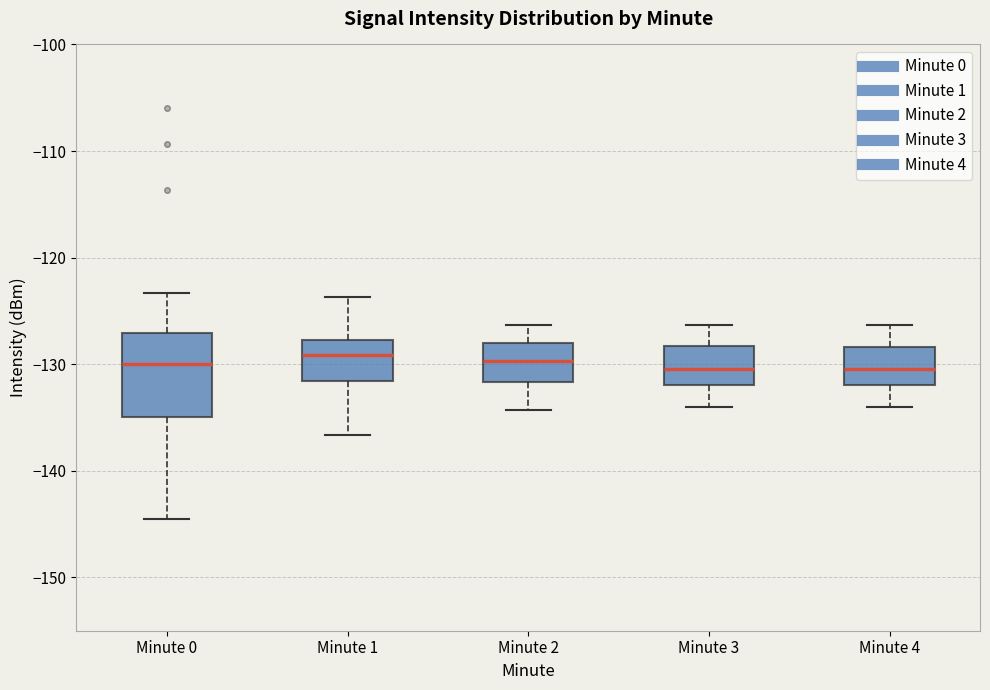

Reading left to right, read every box against the y-axis: the position of its median line, the range the box covers, and the ends of its whiskers. The values are not printed on the chart, so give them approximately, as read against the axis.

Minute 0: median -130, box -135 to -127, whiskers -145 to -123
Minute 1: median -129, box -132 to -128, whiskers -137 to -124
Minute 2: median -130, box -132 to -128, whiskers -134 to -126
Minute 3: median -130, box -132 to -128, whiskers -134 to -126
Minute 4: median -130, box -132 to -128, whiskers -134 to -126